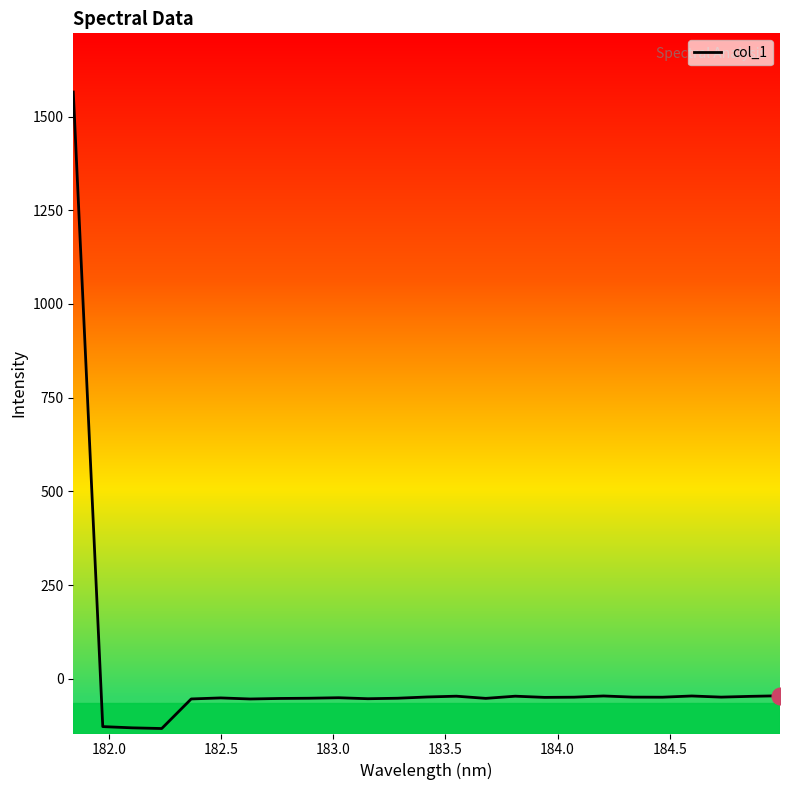

What is the greatest value displayed?

1565.6